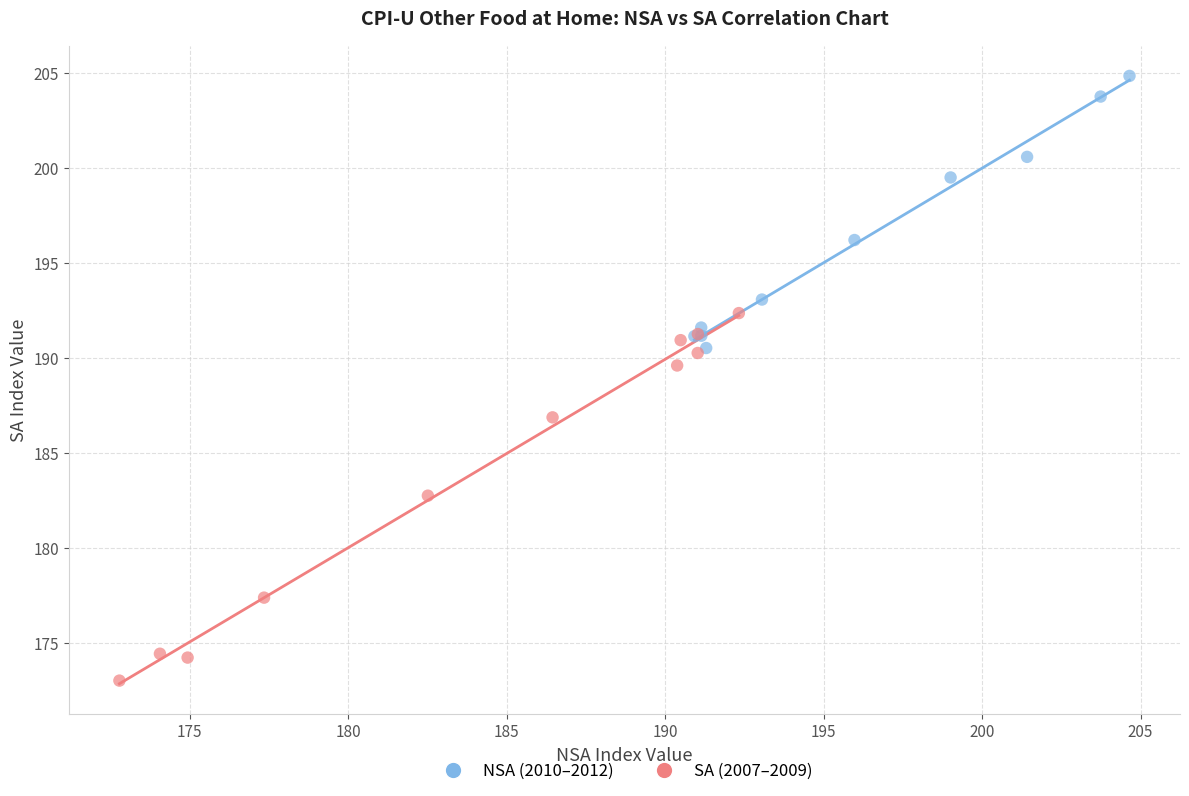

Which series reaches the maximum Y coordinate?

NSA (2010–2012)